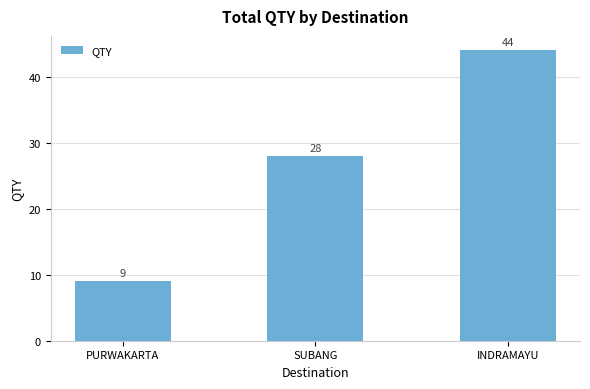

The value at INDRAMAYU is 19. True or false?

False